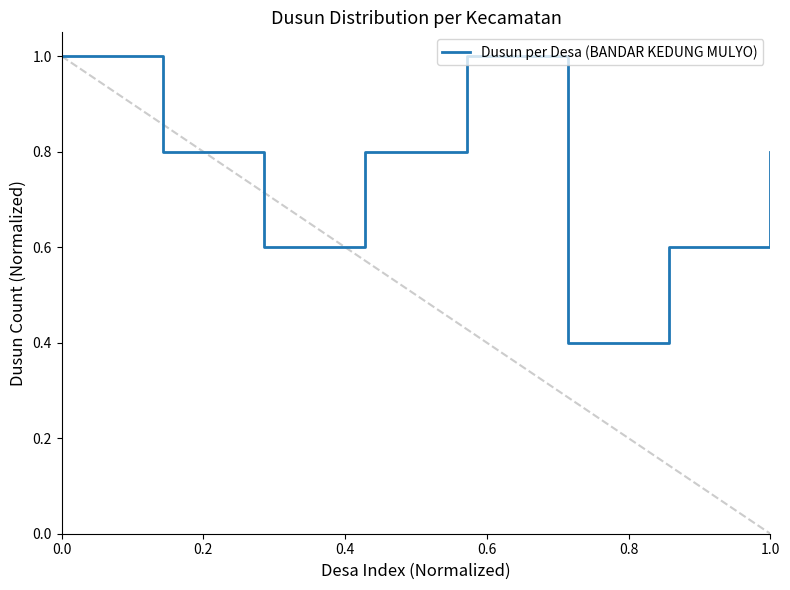

Does the chart display data point markers on the line(s)?

No